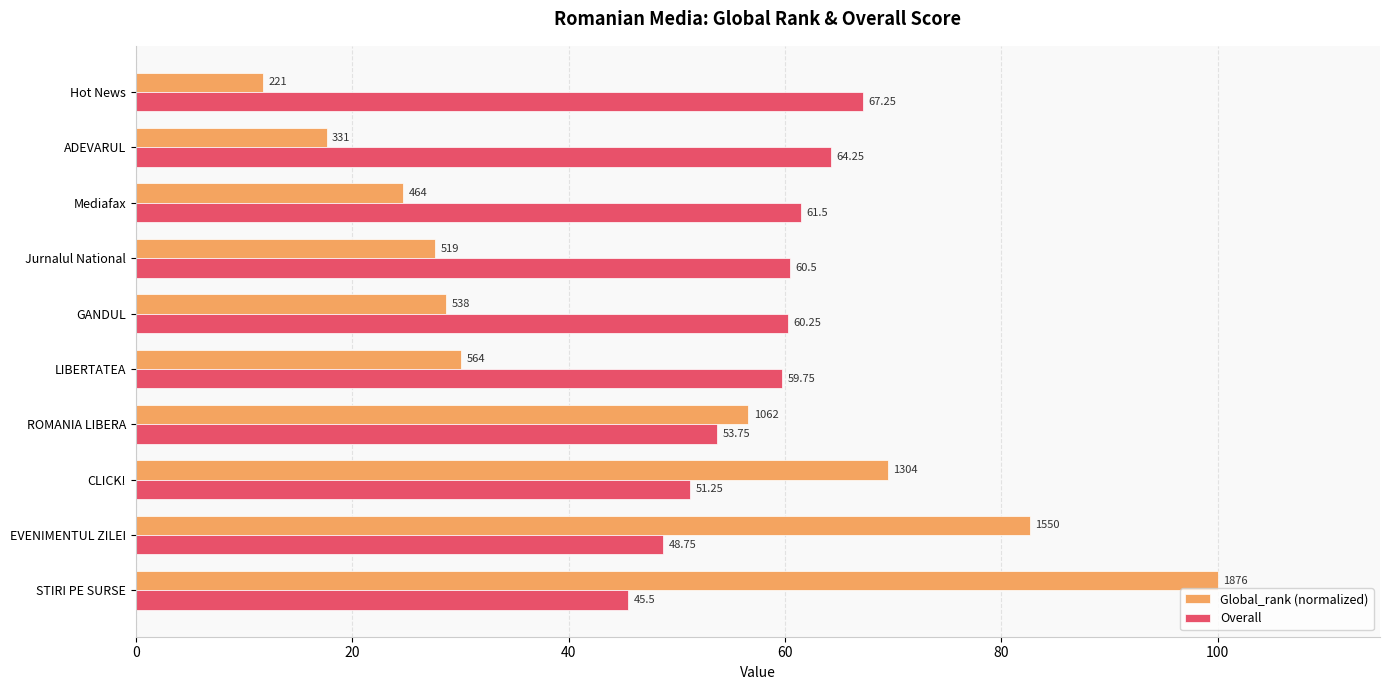

List the series in order of their overall mean, lowest first.

Global_rank (normalized), Overall